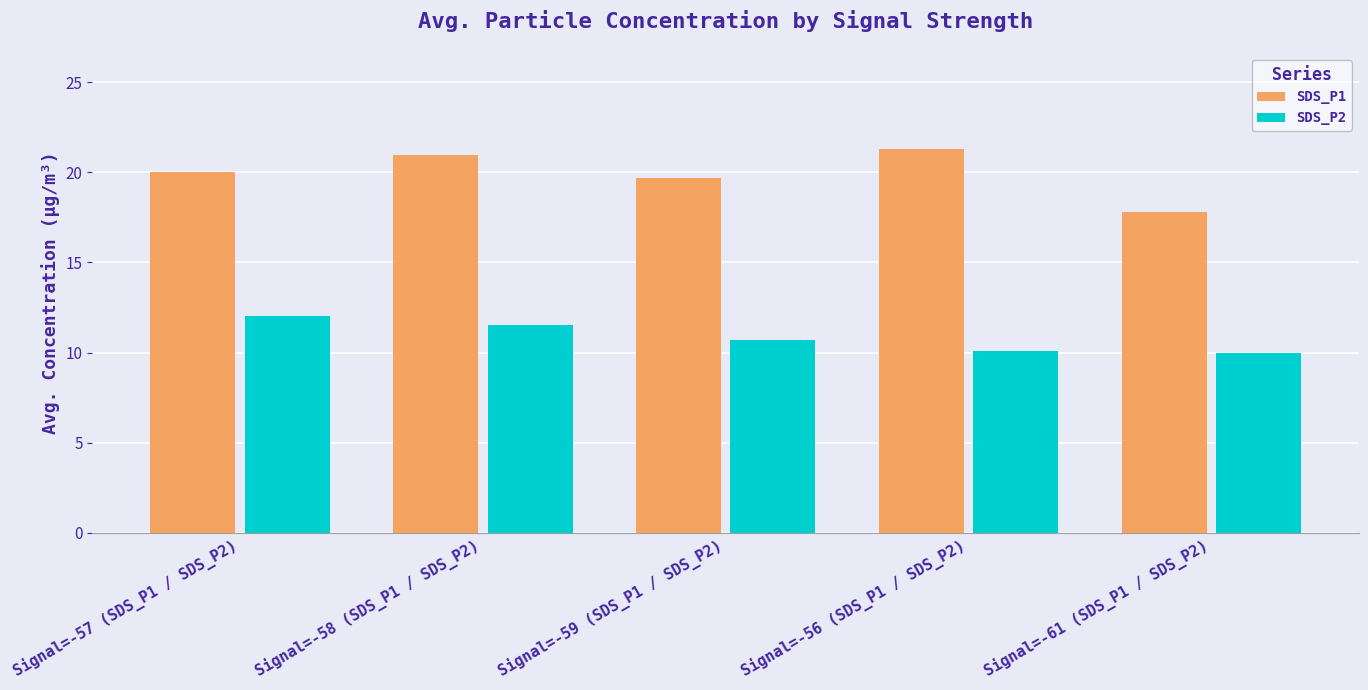

What is the total value across all series at Signal=-59 (SDS_P1 / SDS_P2)?

30.4